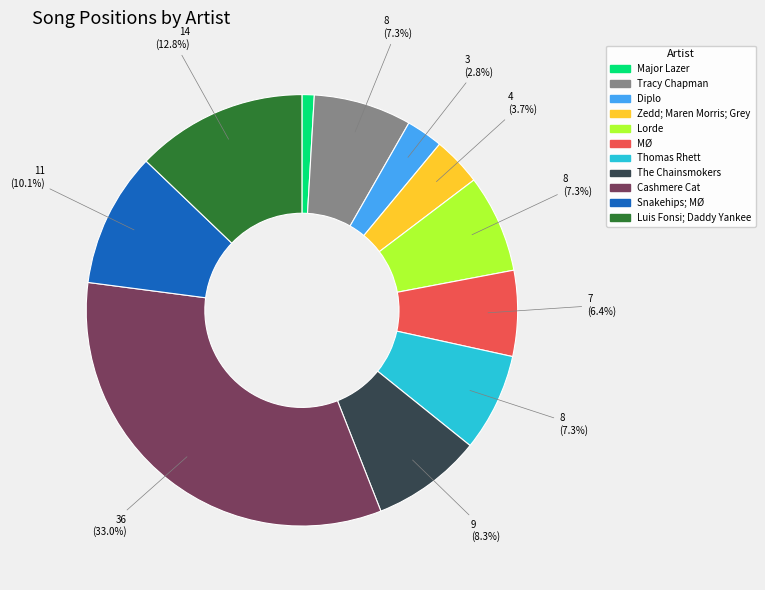

Between MØ and Tracy Chapman, which is larger?

Tracy Chapman